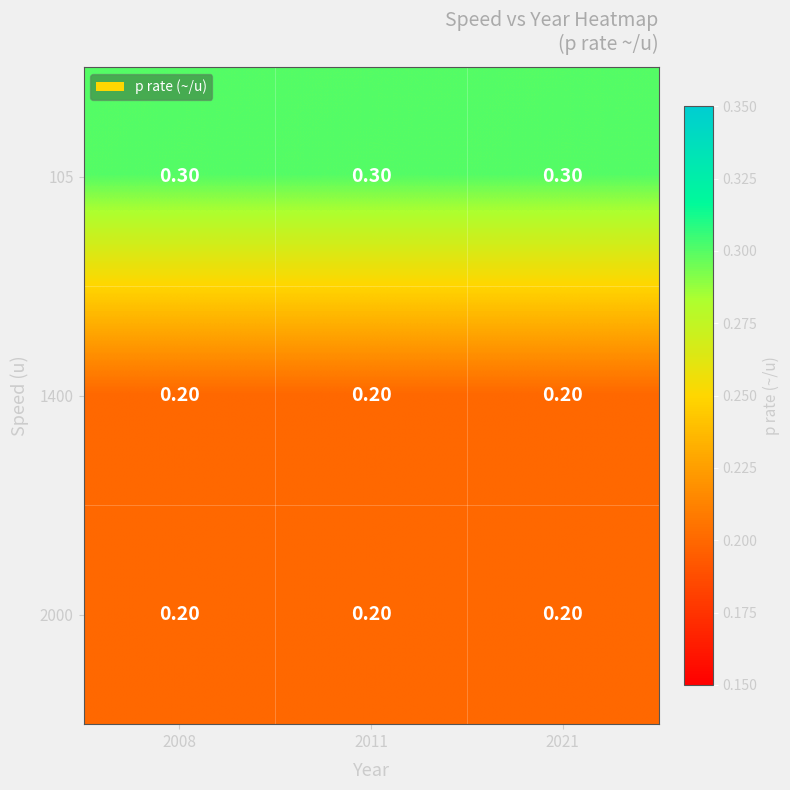

What is the average value of the 105 series?

0.3